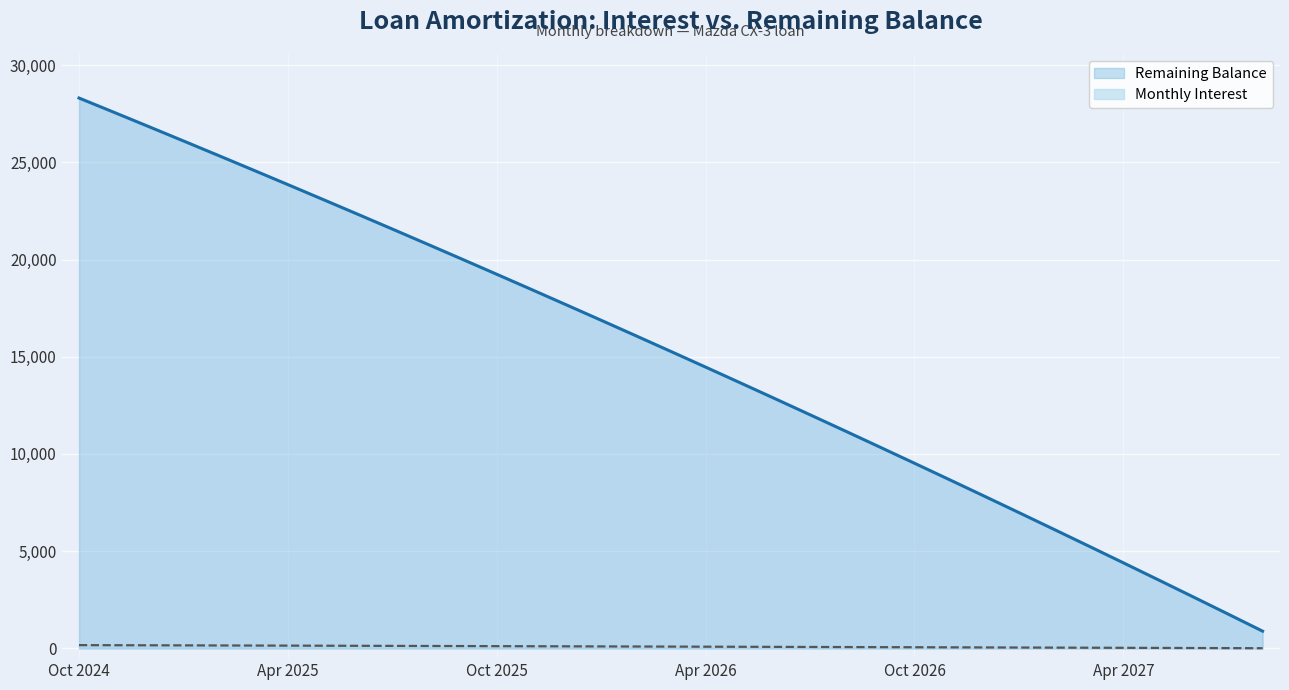

Which label corresponds to the largest value in the chart?

Oct 2024